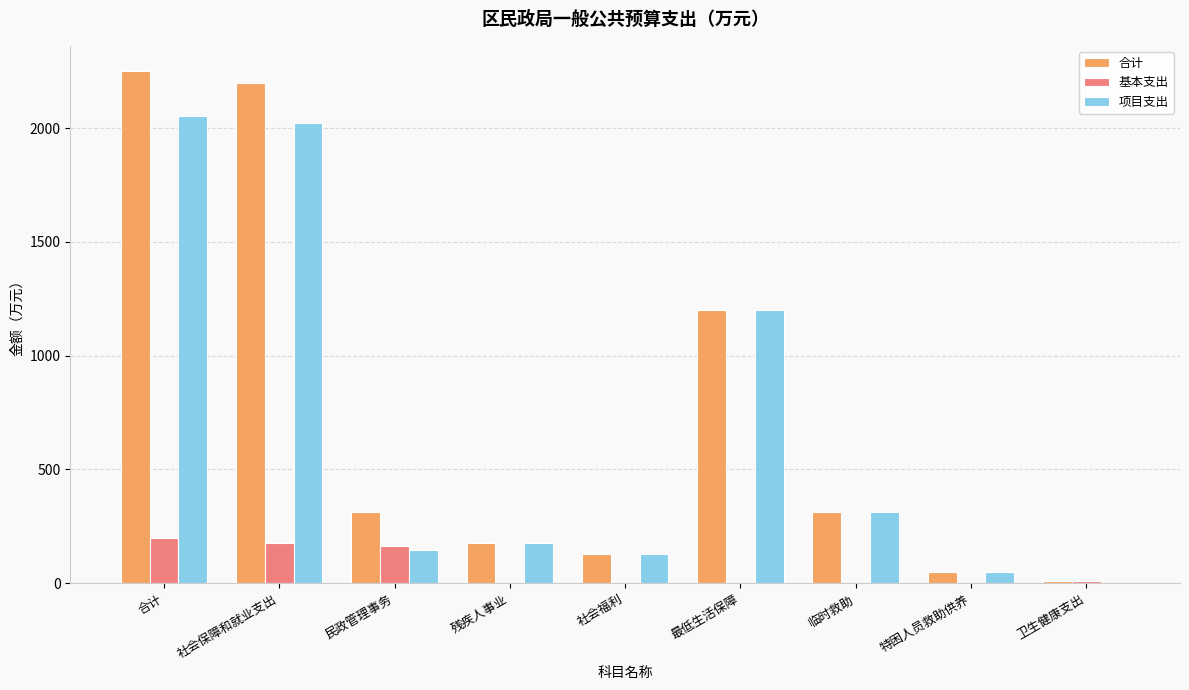

Is the value of 合计 at 社会保障和就业支出 greater than the value of 项目支出 at 民政管理事务?

Yes